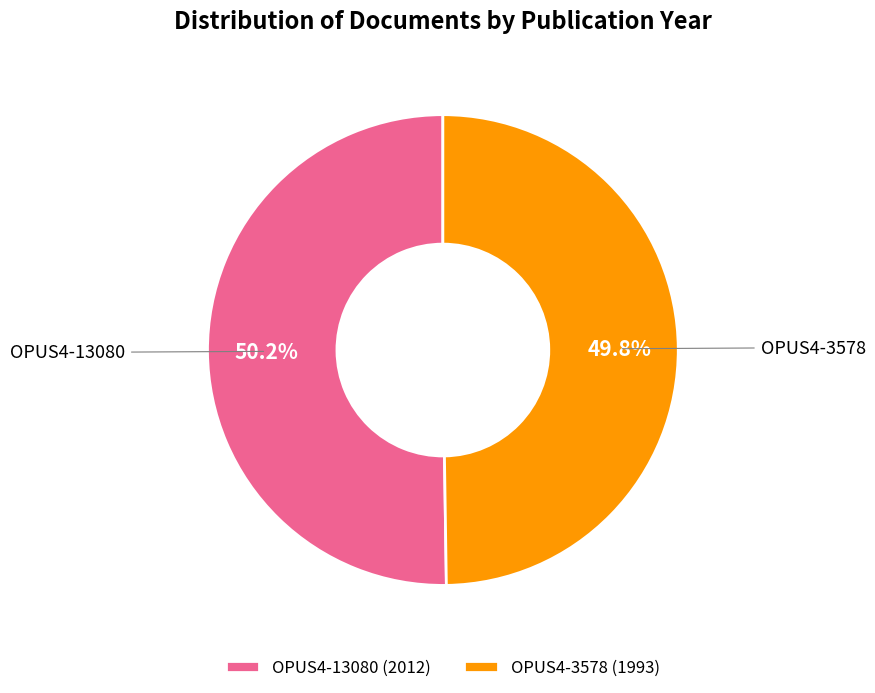

What is the ratio of the value at OPUS4-13080 to the value at OPUS4-3578?

1.0